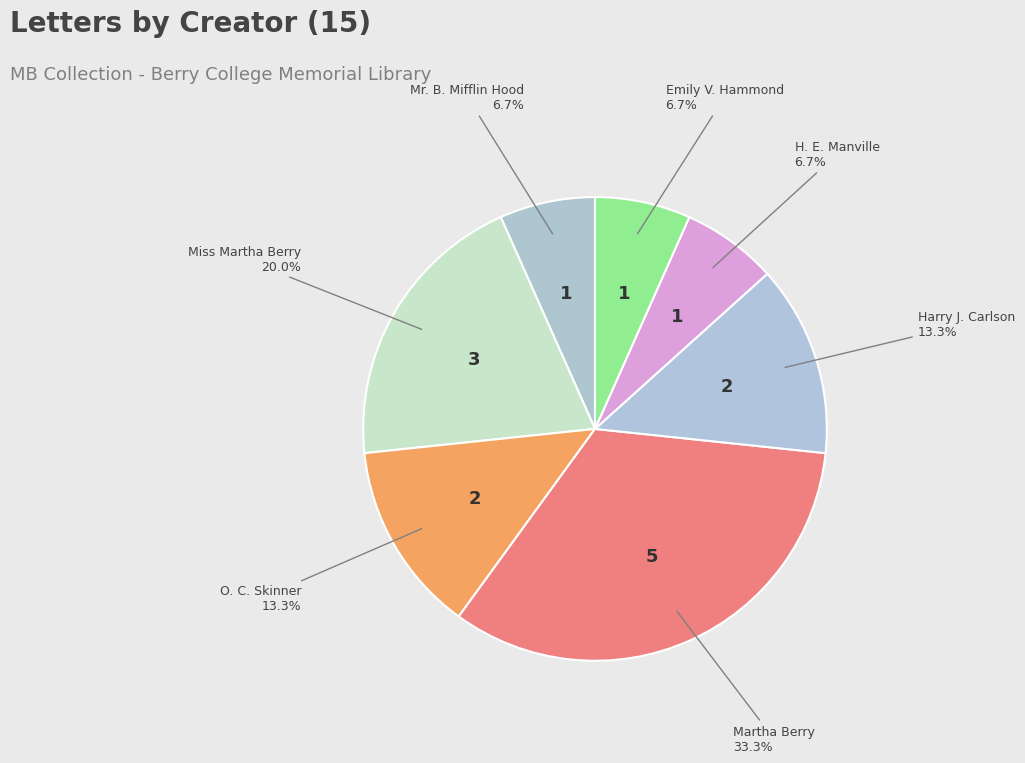

Which slice is the largest?

Martha Berry